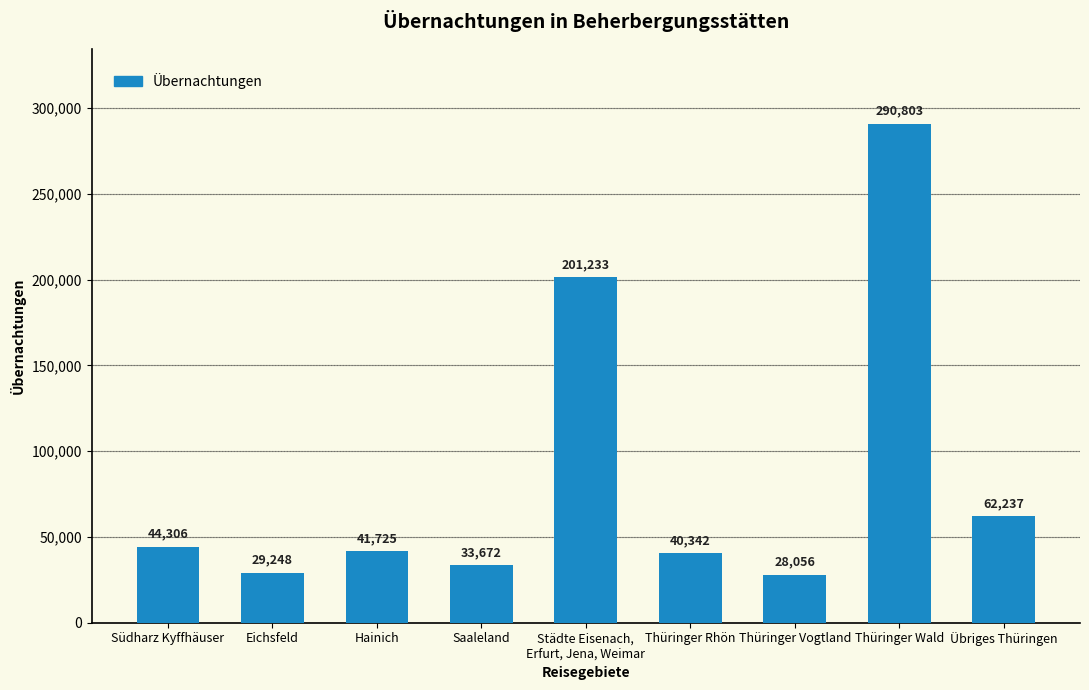

What is the ratio of the value at Thüringer Vogtland to the value at Übriges Thüringen?

0.5